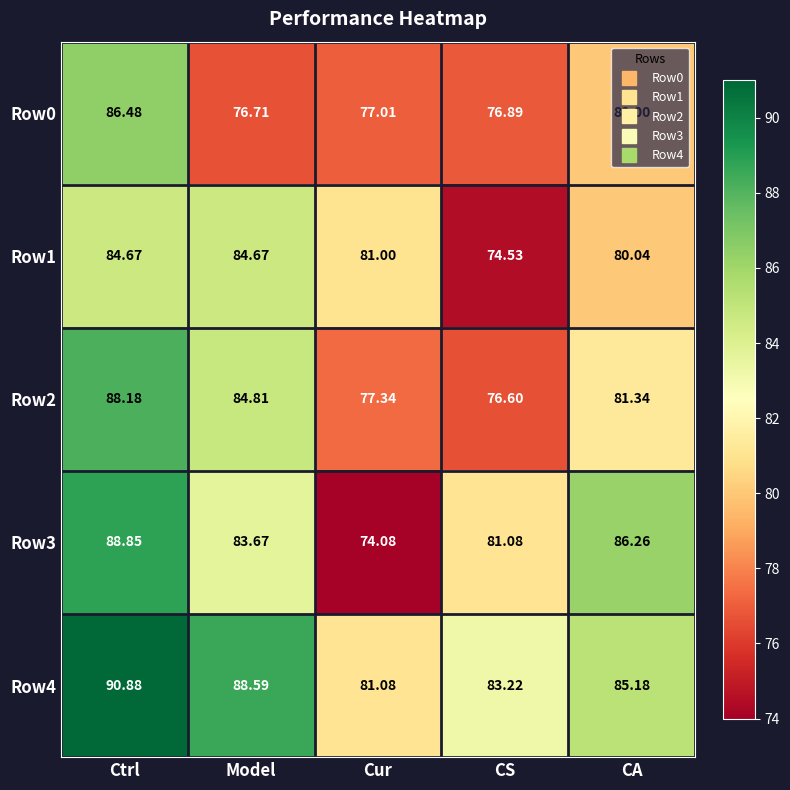

Which label corresponds to the largest value in the chart?

Ctrl